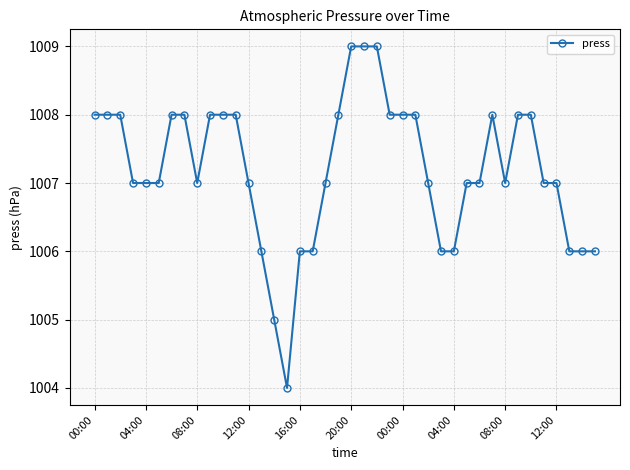

What is the value of the 28th point from the left?

1006